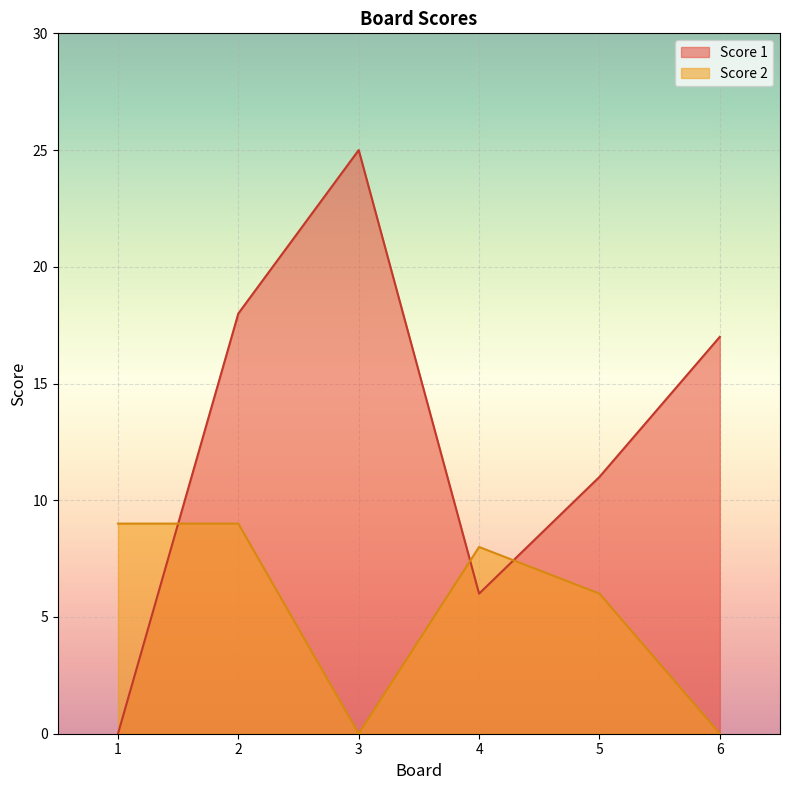

At which category does Score 1 reach its first local peak?

3